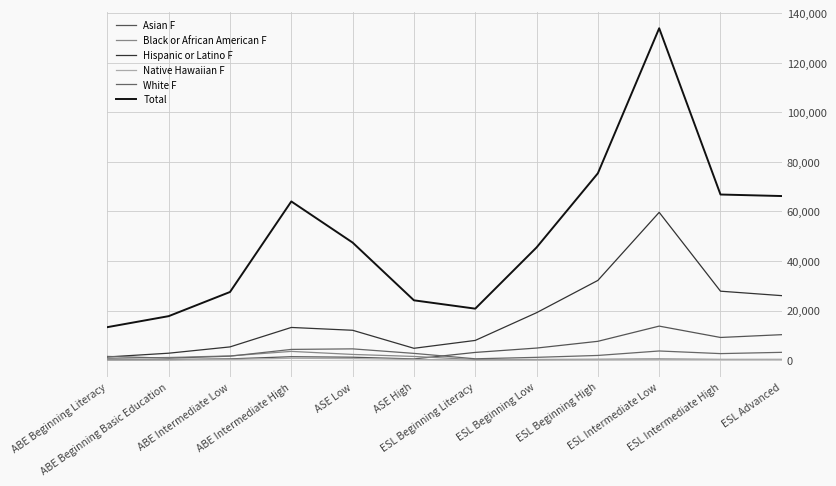

What is the difference between the maximum and minimum values in the Total series?

120635